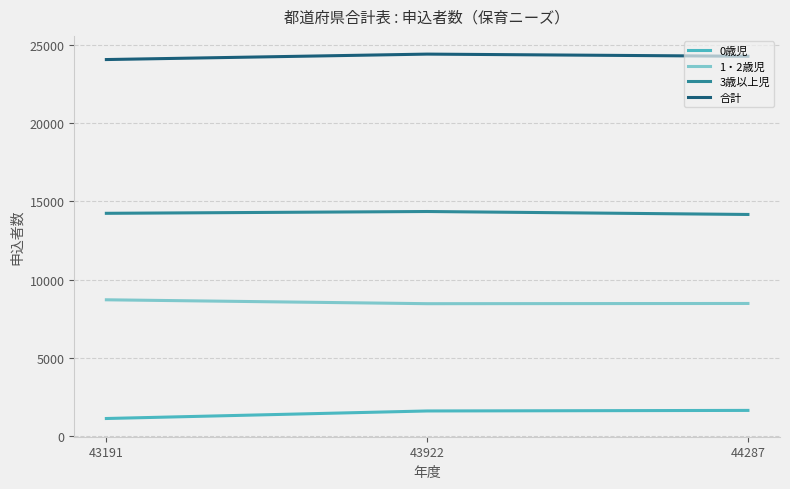

What is the lowest value of the 合計 series?

24058.0